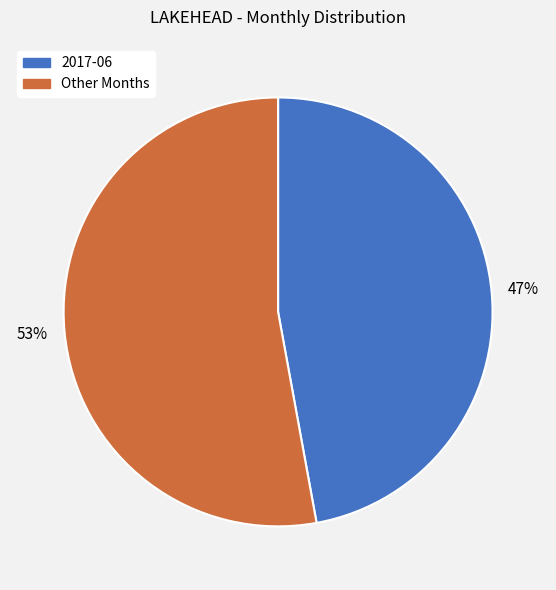

Is there any slice that represents more than half of the pie?

Yes